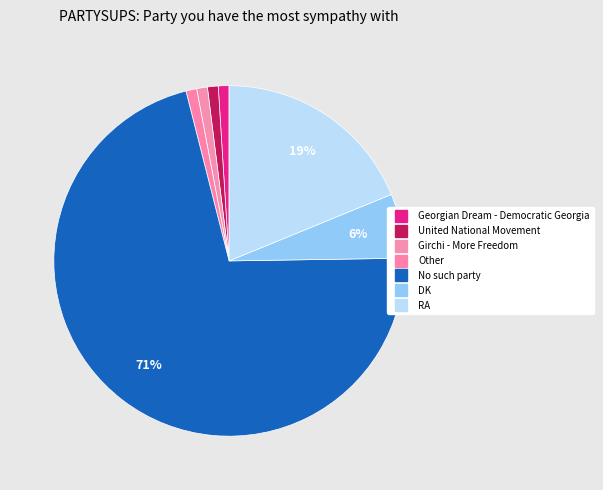

Which slice represents more than half of the pie?

No such party